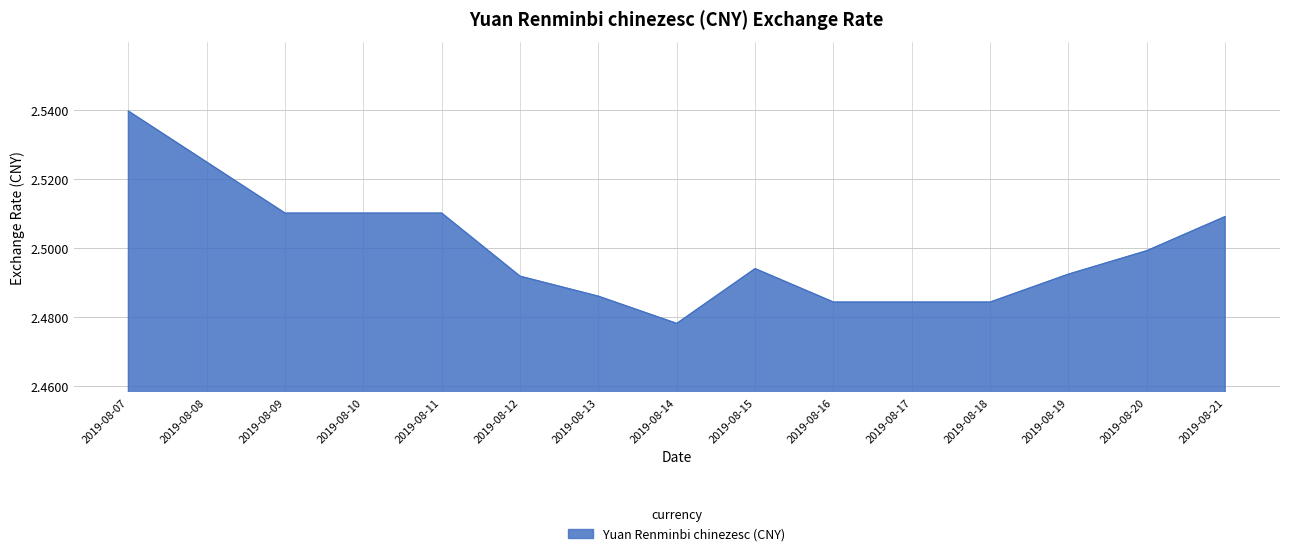

Which category has the lowest value across all series?

2019-08-14